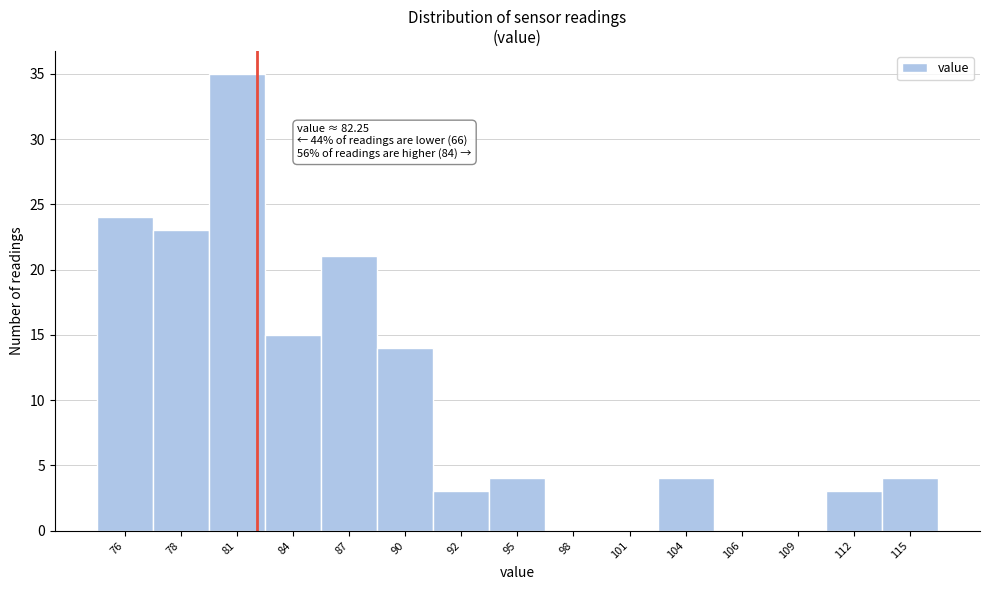

Reading left to right, what are all the values shown in this chart?

76=24	78=23	81=35	84=15	87=21	90=14	92=3	95=4	98=0	101=0	104=4	106=0	109=0	112=3	115=4